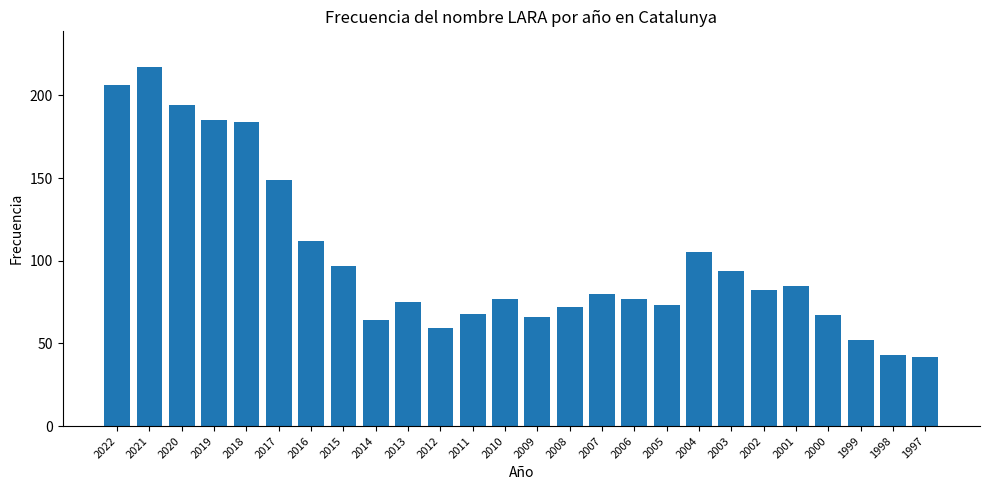

What value does the data have at 2017, to the nearest 5?

150